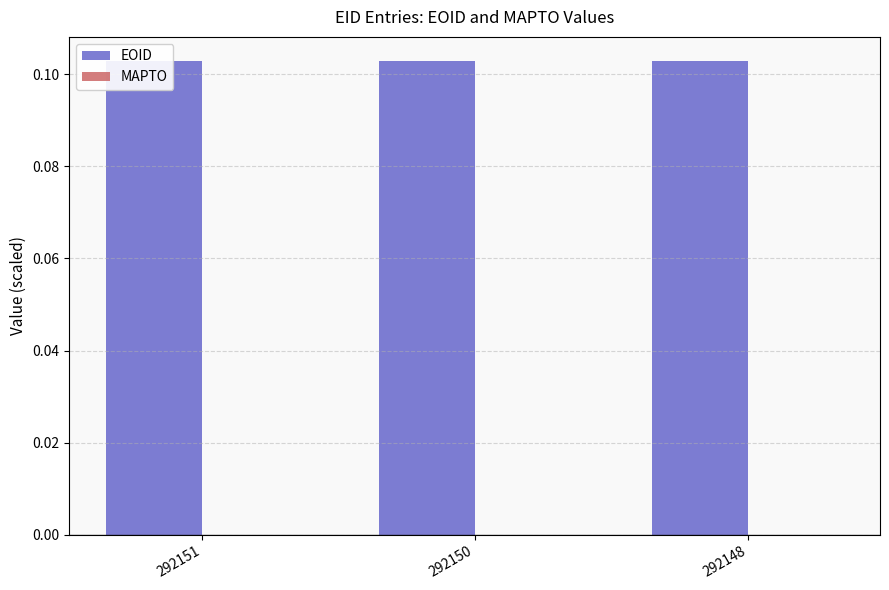

What is the difference between the highest and lowest values at 292150?

0.1